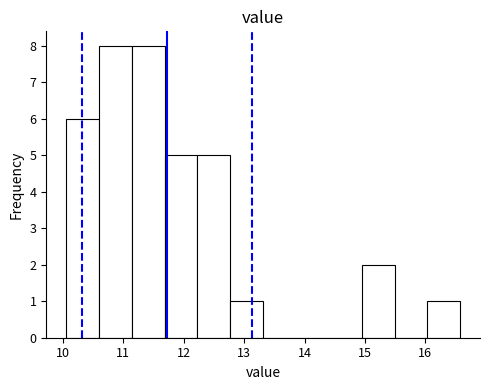

What is the height of the bar covering 10.6 to 11.1 on the x-axis? Neither the bar edges nor the heights are printed on the chart, so give them approximately, as read against the axes.

8